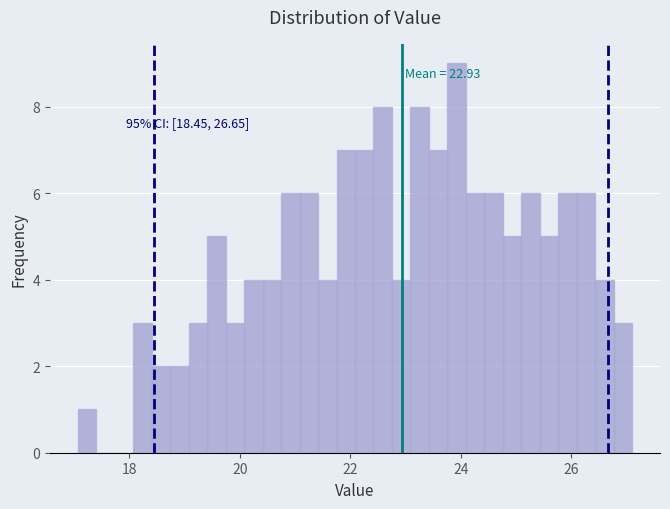

Read against the x-axis, roughly where is the centre of the tallest bar?

24.0